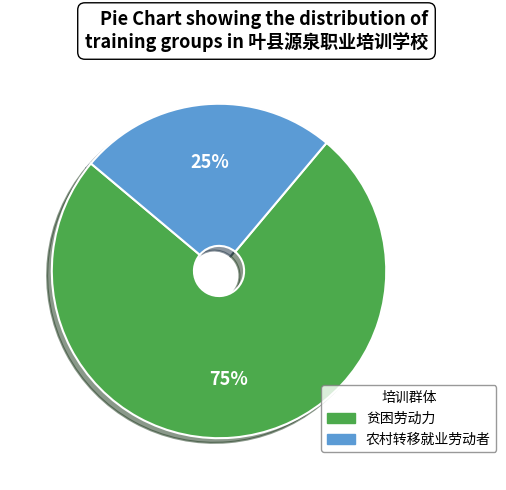

Combined, do 农村转移就业劳动者 and 贫困劳动力 account for over 50%?

Yes